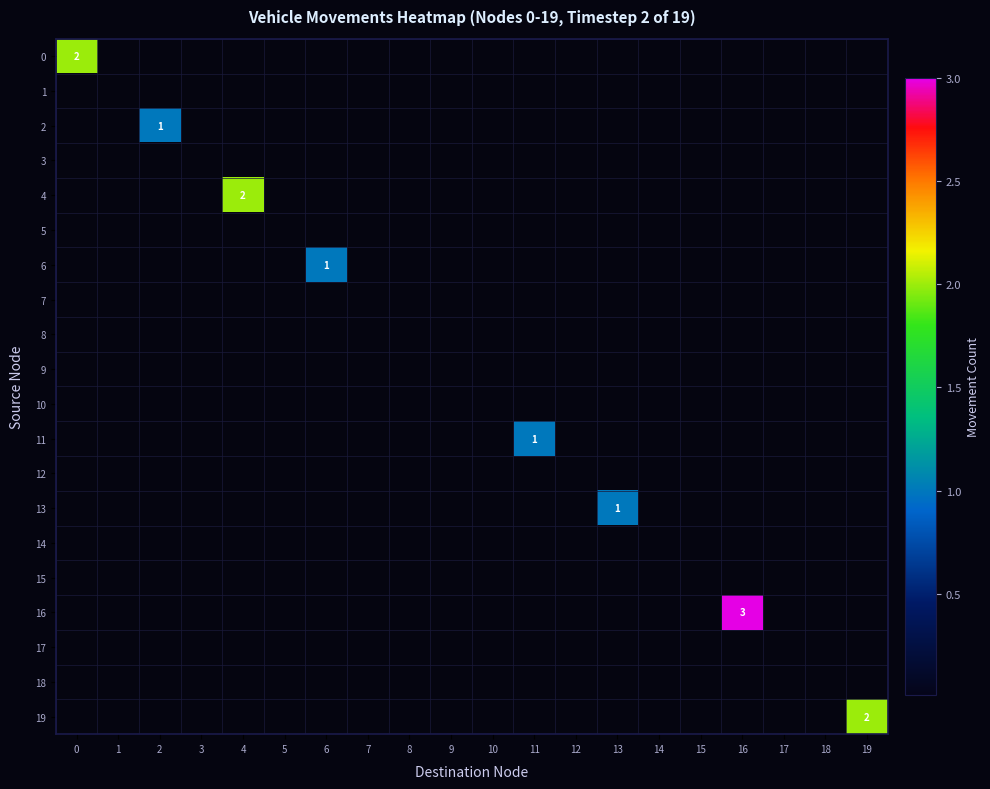

What is the greatest value displayed?

3